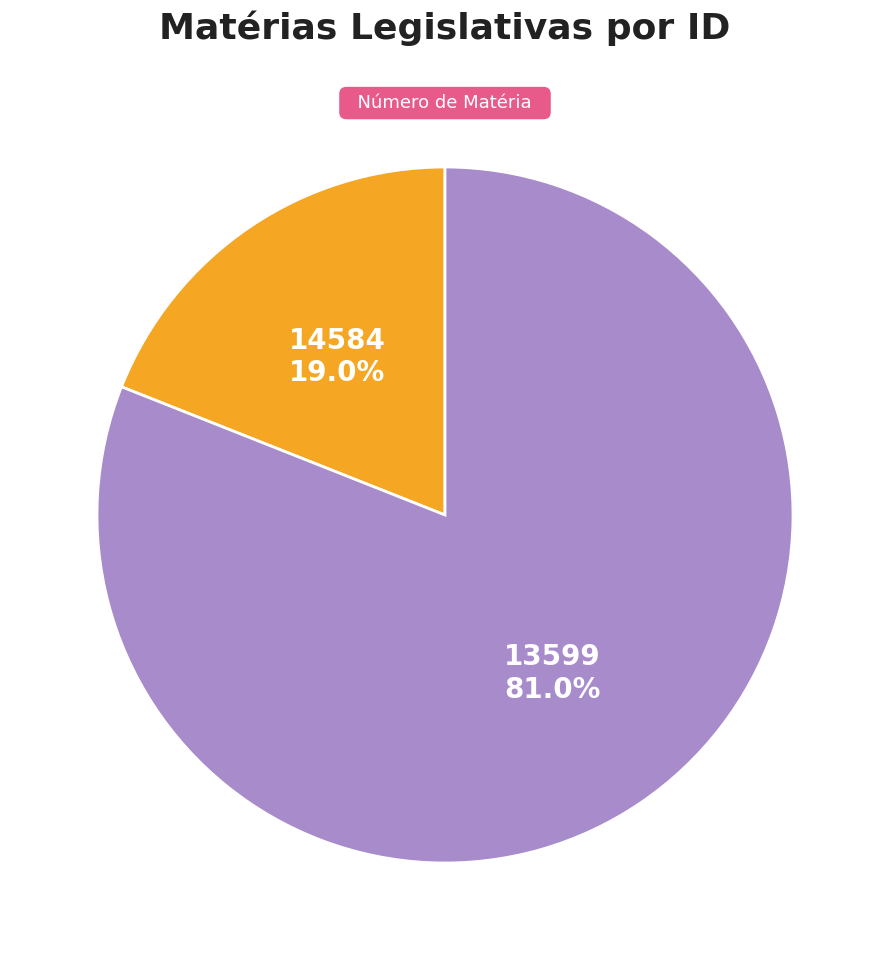

Does any single category account for the majority?

Yes